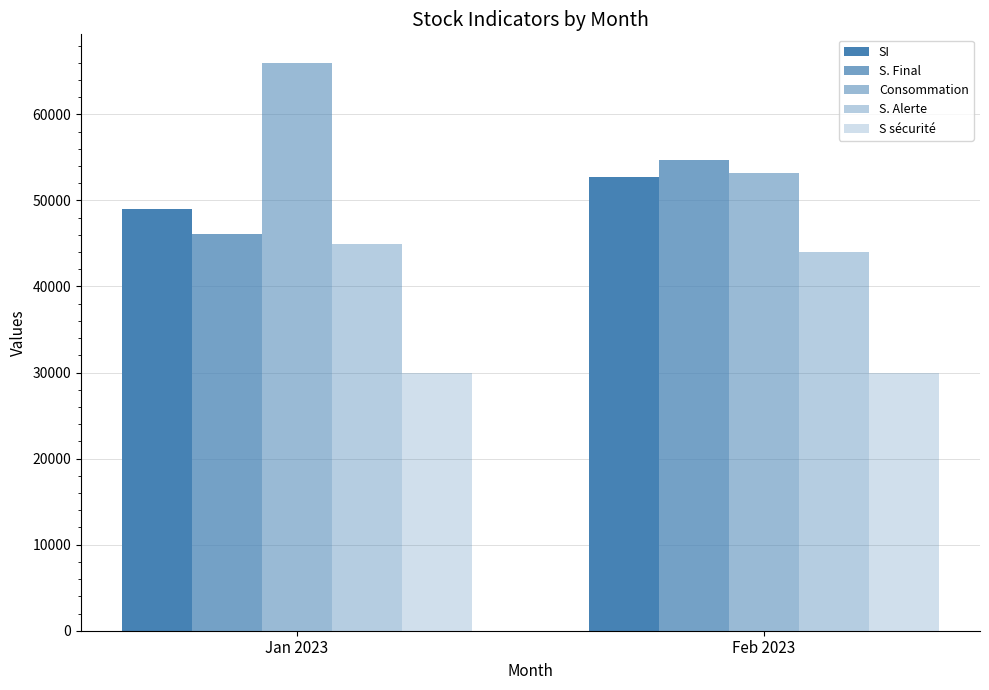

How many bars are there in each group?

5